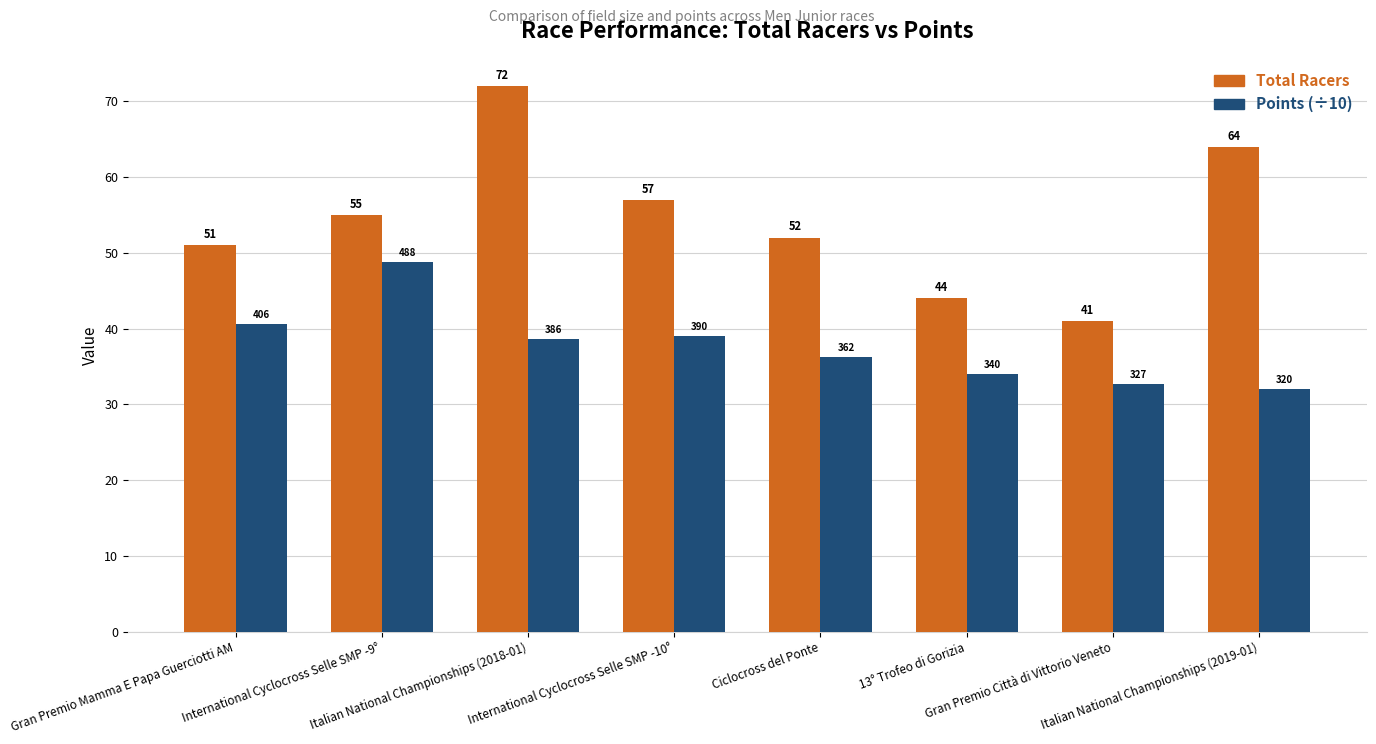

Between Ciclocross del Ponte and Italian National Championships (2019-01), which series saw the biggest shift?

Total Racers